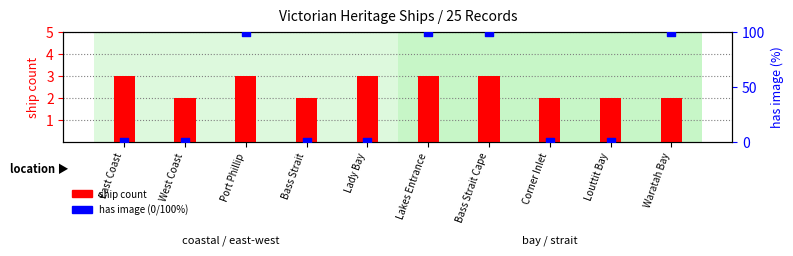

What are all the series names shown in the legend?

ship count, has image (0/100%)